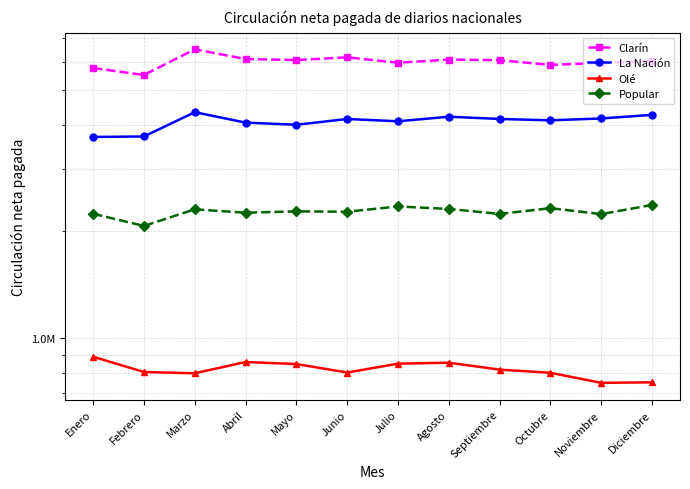

Reading left to right, transcribe all the data shown in this chart.

Clarín: 5771610	5518044	6516570	6119070	6078840	6186715	5973576	6096057	6073740	5890155	5966220	6050797
La Nación: 3692130	3703616	4334760	4051560	3995790	4148015	4086203	4209986	4148340	4112274	4162110	4260392
Olé: 887640	804160	797550	857880	846720	801560	848780	854143	816660	800141	749580	752060
Popular: 2243610	2073260	2308740	2259090	2278800	2273513	2352590	2314584	2241510	2326116	2238360	2375809